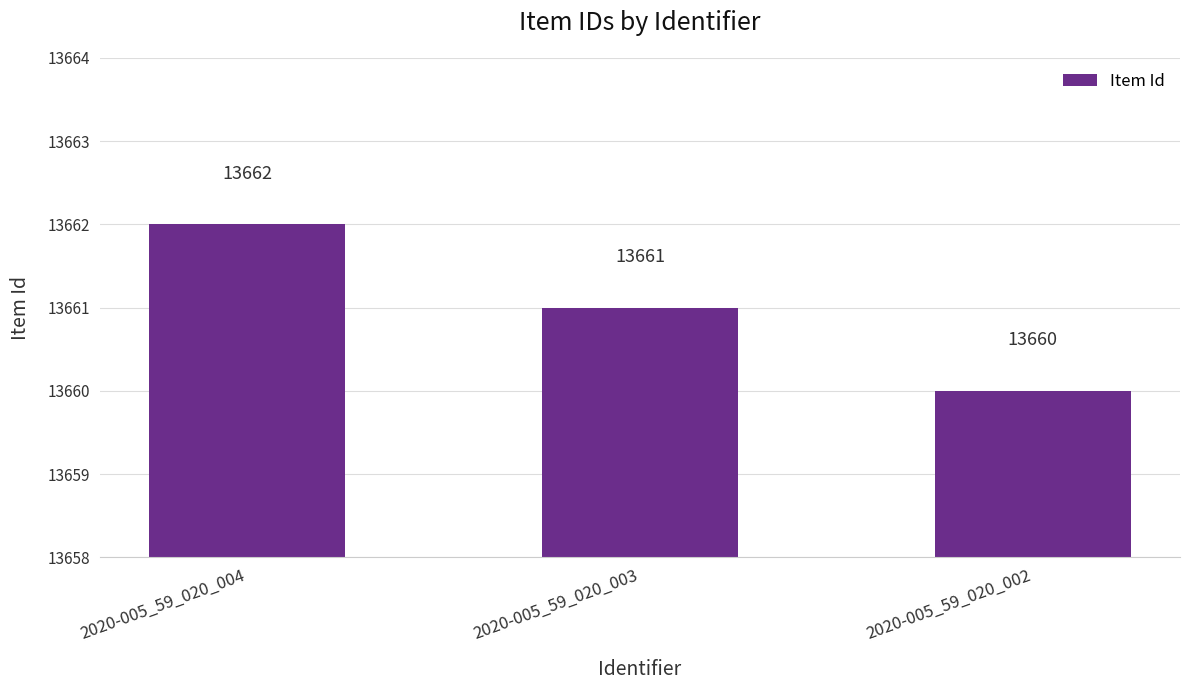

Where is the data nearest to the value 13661?

2020-005_59_020_003